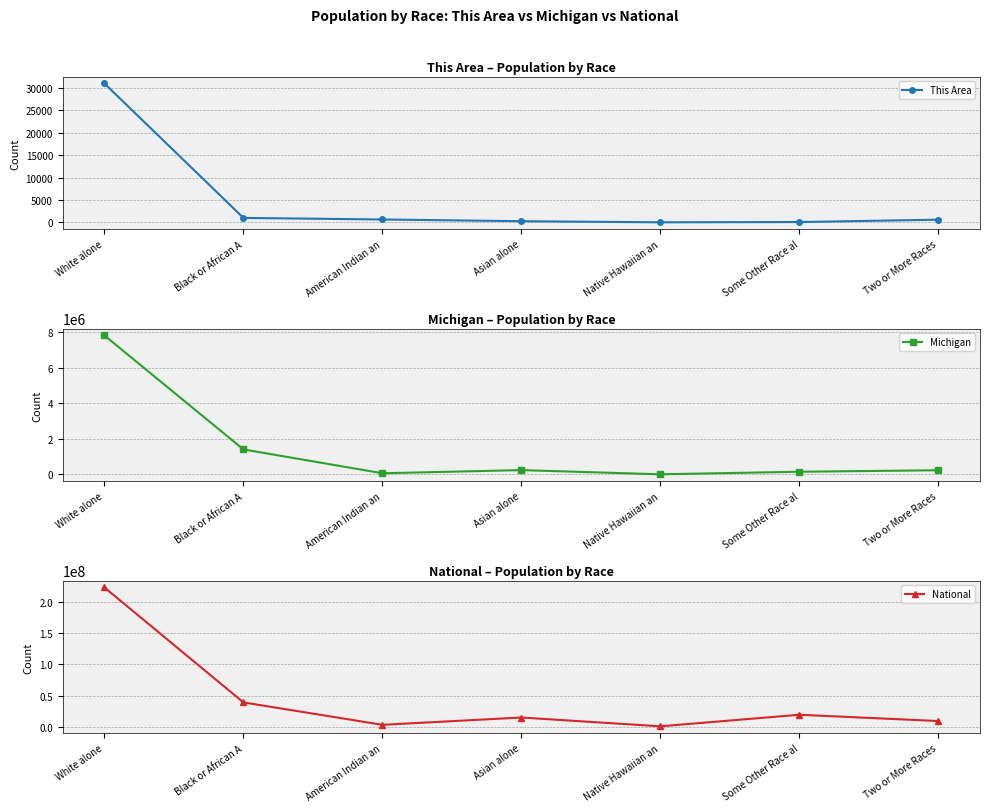

Reading left to right, what are all the values shown in this chart?

This Area: 31001	993	639	256	8	70	594
Michigan: 7803120	1400362	62007	238199	2604	147029	230319
National: 223553265	38929319	2932248	14674252	540013	19107368	9009073